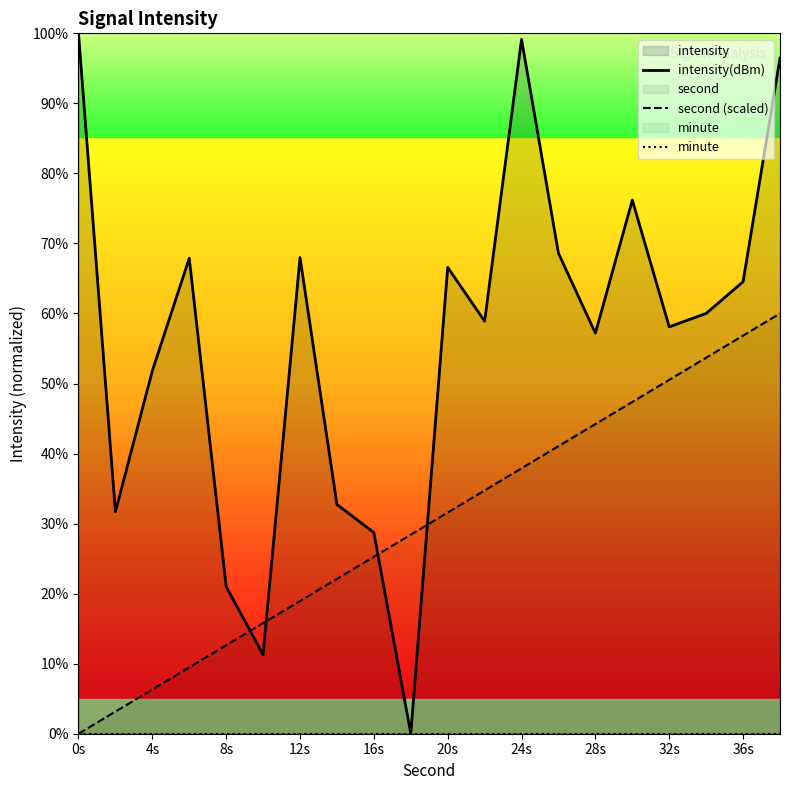

How many distinct data groups are displayed?

3